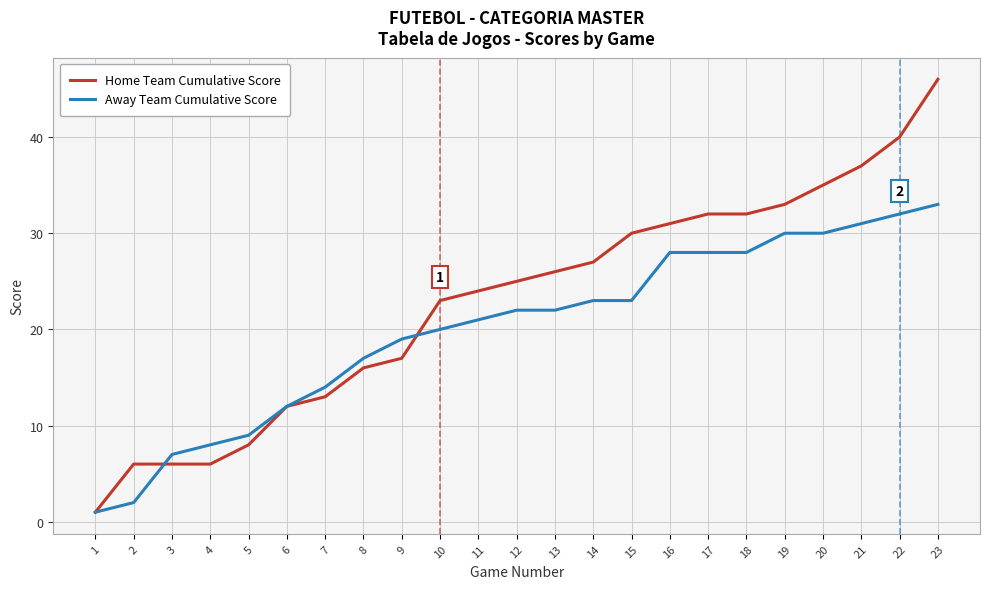

Which category has the highest value across all series?

23